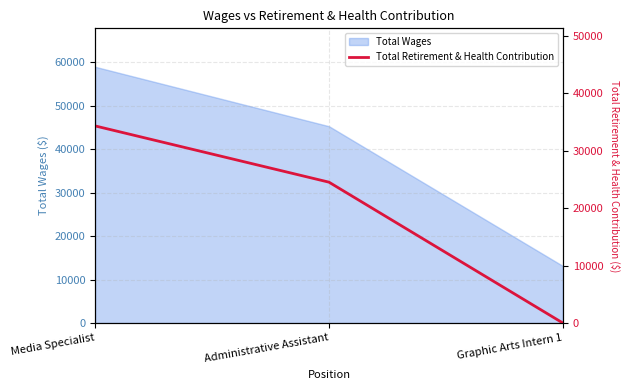

Which category has the lowest value in the Total Wages series?

Graphic Arts Intern 1